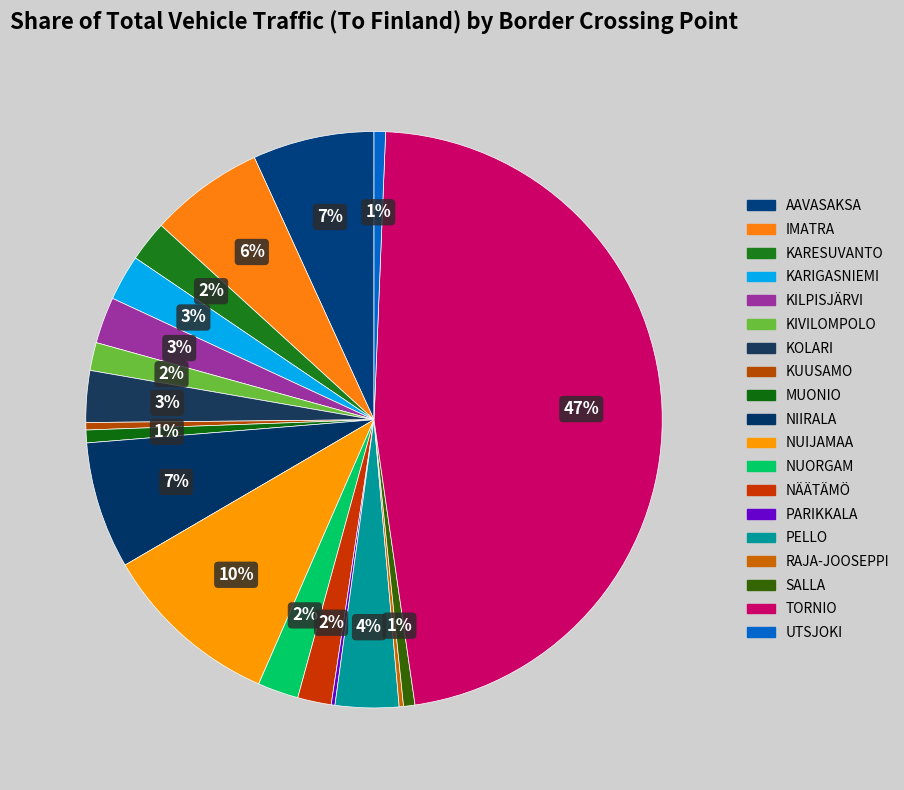

Count the number of slices in the pie.

19